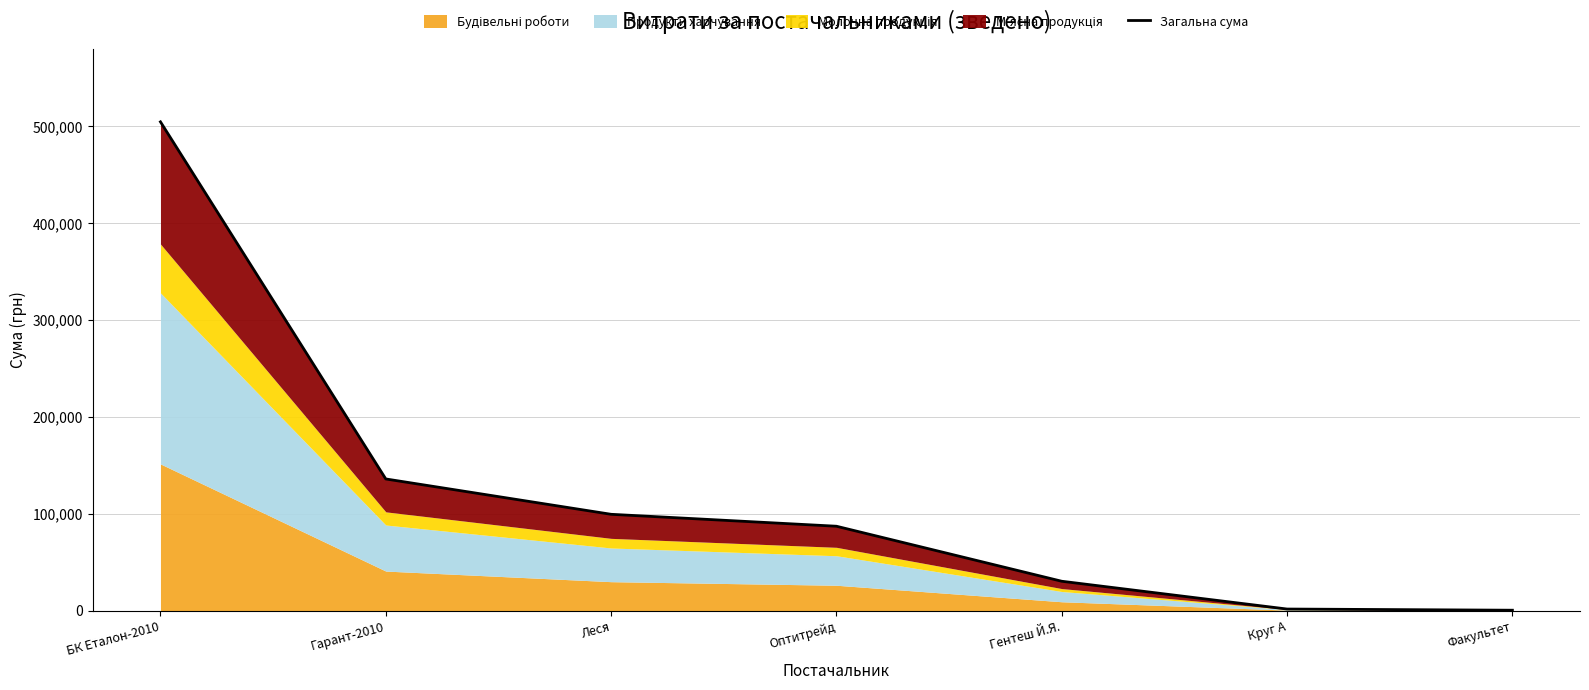

What is the difference between the second highest and second lowest values?

134335.7